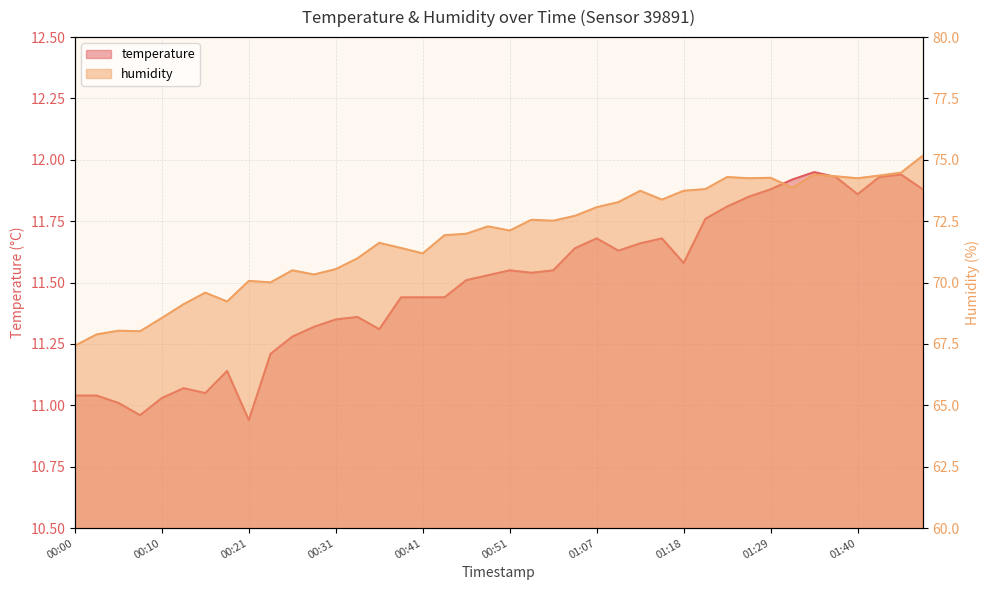

Reading left to right, transcribe all the data shown in this chart.

temperature: 00:00=11.0	00:03=11.0	00:05=11.0	00:08=11.0	00:10=11.0	00:13=11.1	00:15=11.1	00:18=11.1	00:21=10.9	00:23=11.2	00:26=11.3	00:28=11.3	00:31=11.3	00:33=11.4	00:36=11.3	00:38=11.4	00:41=11.4	00:43=11.4	00:46=11.5	00:48=11.5	00:51=11.6	00:53=11.5	00:56=11.6	00:59=11.6	01:07=11.7	01:10=11.6	01:13=11.7	01:15=11.7	01:18=11.6	01:20=11.8	01:23=11.8	01:27=11.8	01:29=11.9	01:32=11.9	01:34=11.9	01:37=11.9	01:40=11.9	01:42=11.9	01:45=11.9	01:47=11.9
humidity: 00:00=67.4	00:03=67.9	00:05=68.0	00:08=68.0	00:10=68.6	00:13=69.1	00:15=69.6	00:18=69.2	00:21=70.1	00:23=70.0	00:26=70.5	00:28=70.3	00:31=70.5	00:33=71.0	00:36=71.6	00:38=71.4	00:41=71.2	00:43=71.9	00:46=72.0	00:48=72.3	00:51=72.1	00:53=72.6	00:56=72.5	00:59=72.7	01:07=73.1	01:10=73.3	01:13=73.7	01:15=73.4	01:18=73.7	01:20=73.8	01:23=74.3	01:27=74.2	01:29=74.3	01:32=73.9	01:34=74.4	01:37=74.3	01:40=74.2	01:42=74.4	01:45=74.5	01:47=75.2